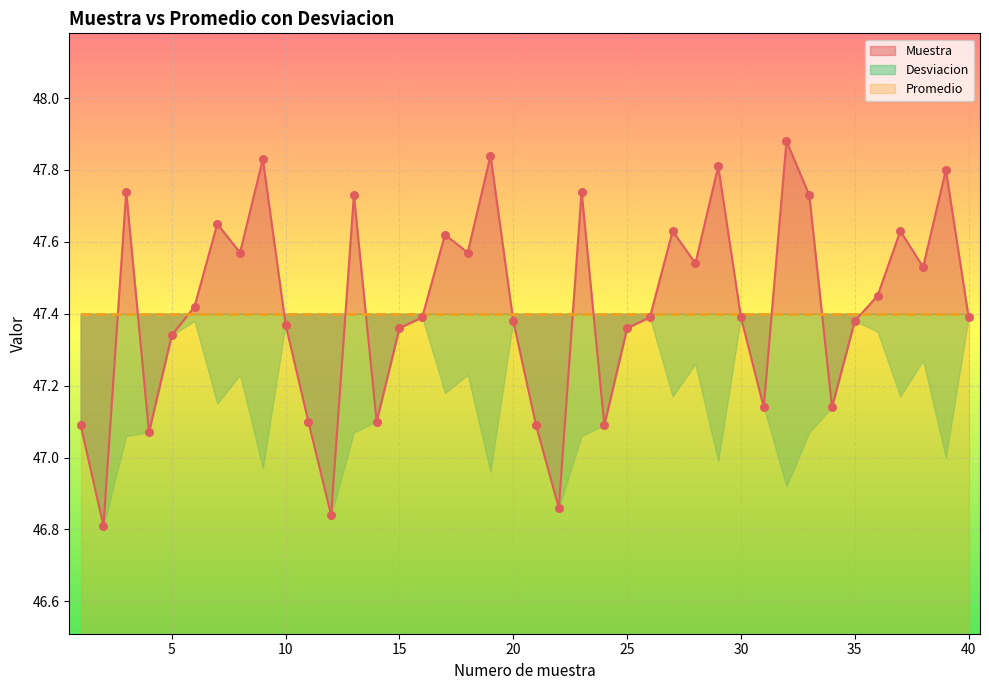

Which series has the largest total across all categories?

Muestra